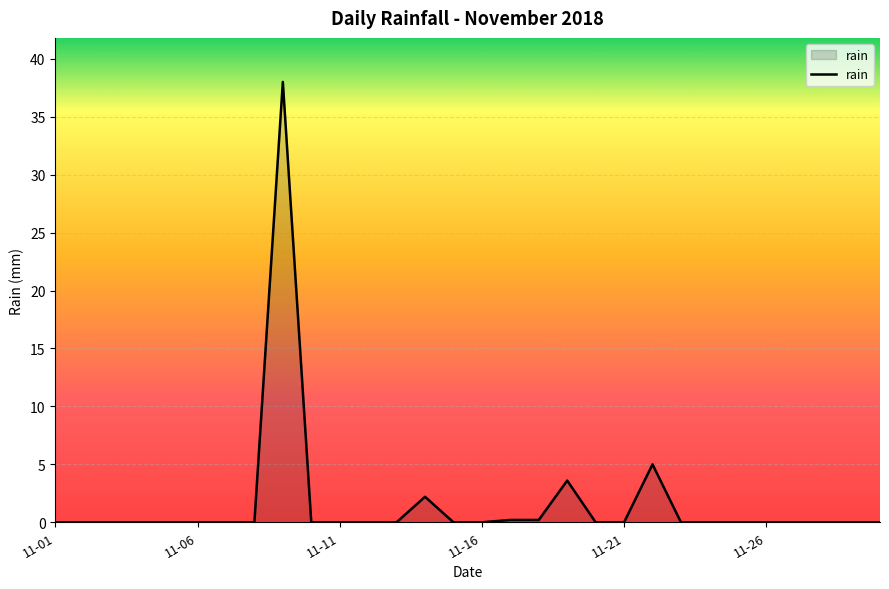

What is the greatest value displayed?

38.0